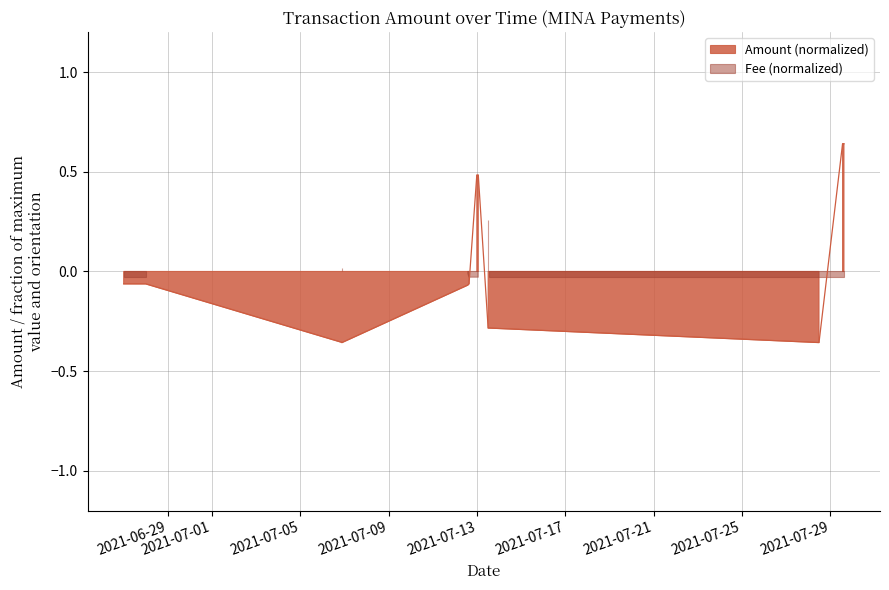

Between 2021-07-29 13:24 and 2021-06-27, which is larger?

2021-07-29 13:24